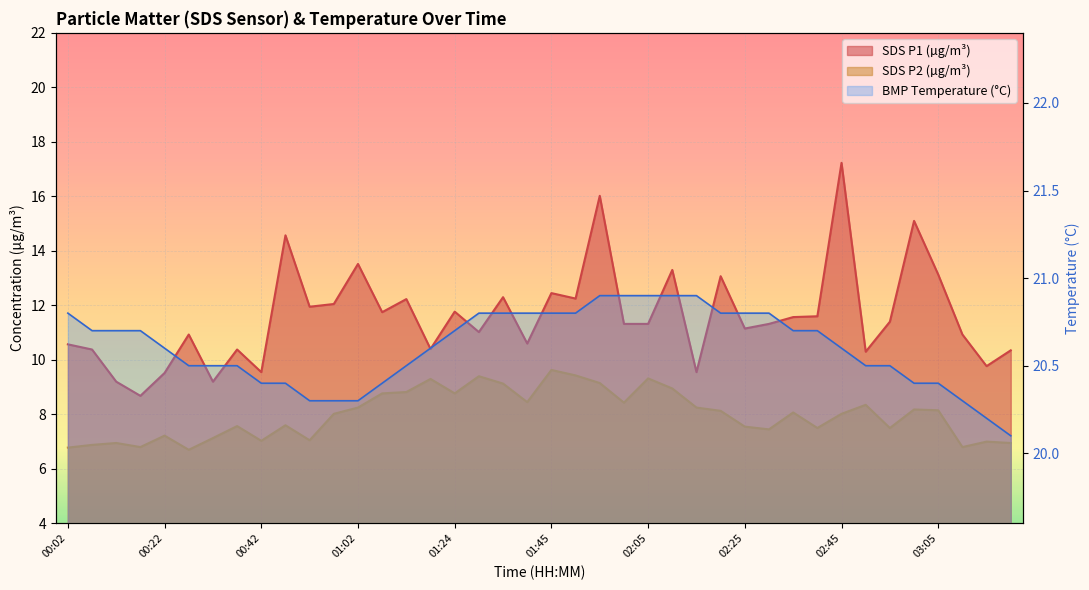

At which label does SDS_P1 reach its minimum?

00:17